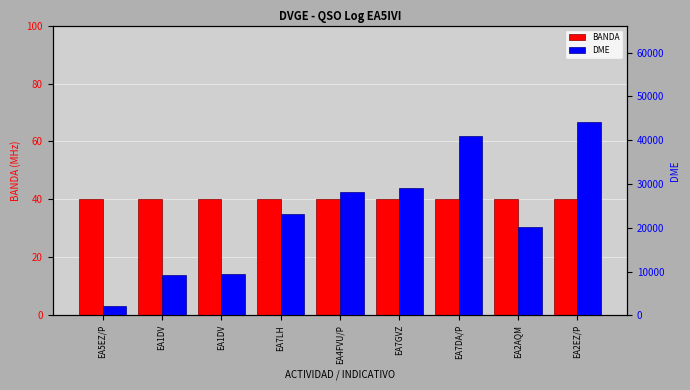

Reading left to right, list all the values displayed in this chart.

BANDA: 40	40	40	40	40	40	40	40	40
DME: 2063	9136	9345	23055	28096	29074	41024	20074	44105